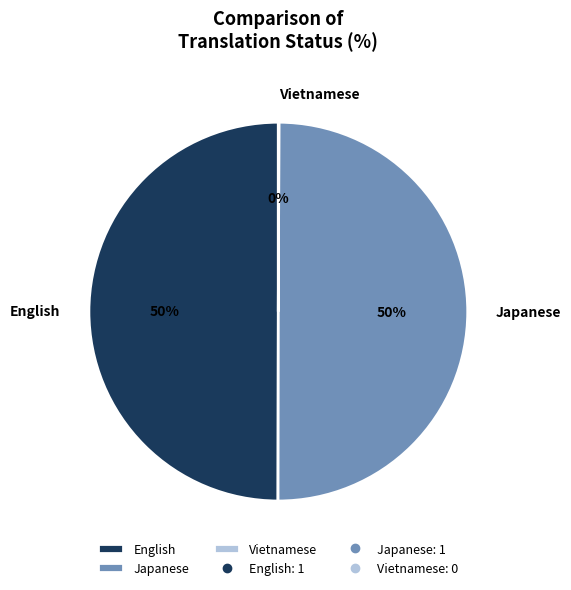

Is it true that English is 56% of the pie?

False